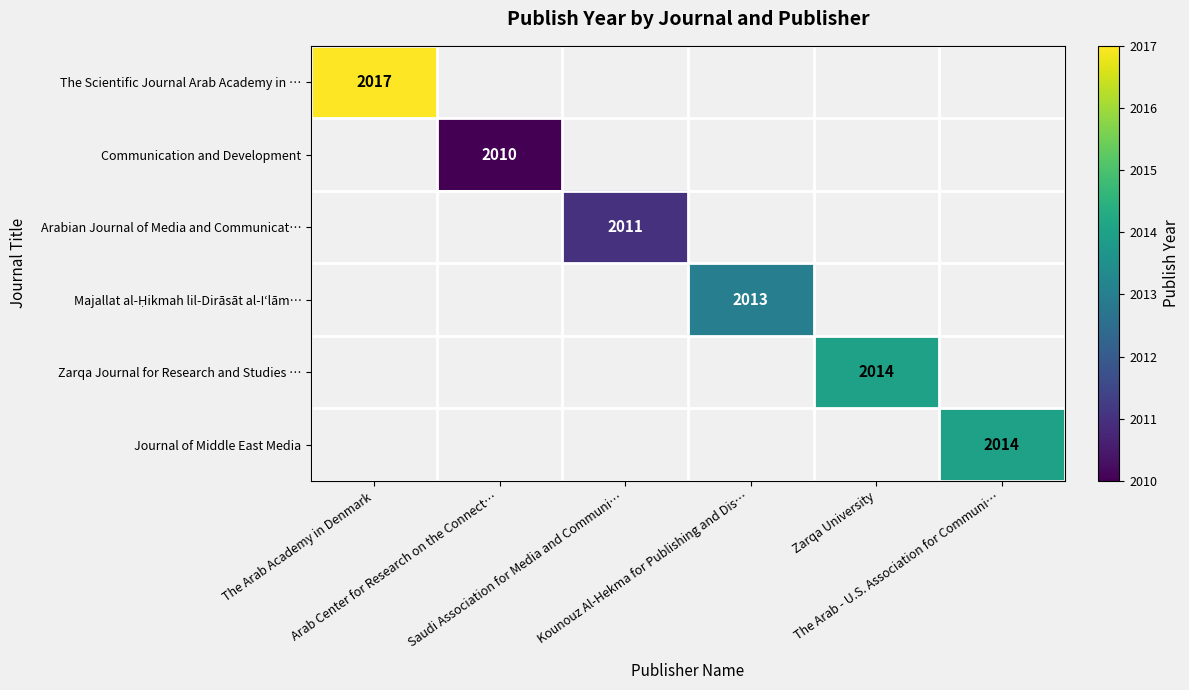

Which series has the largest range (max minus min)?

The Scientific Journal Arab Academy in …